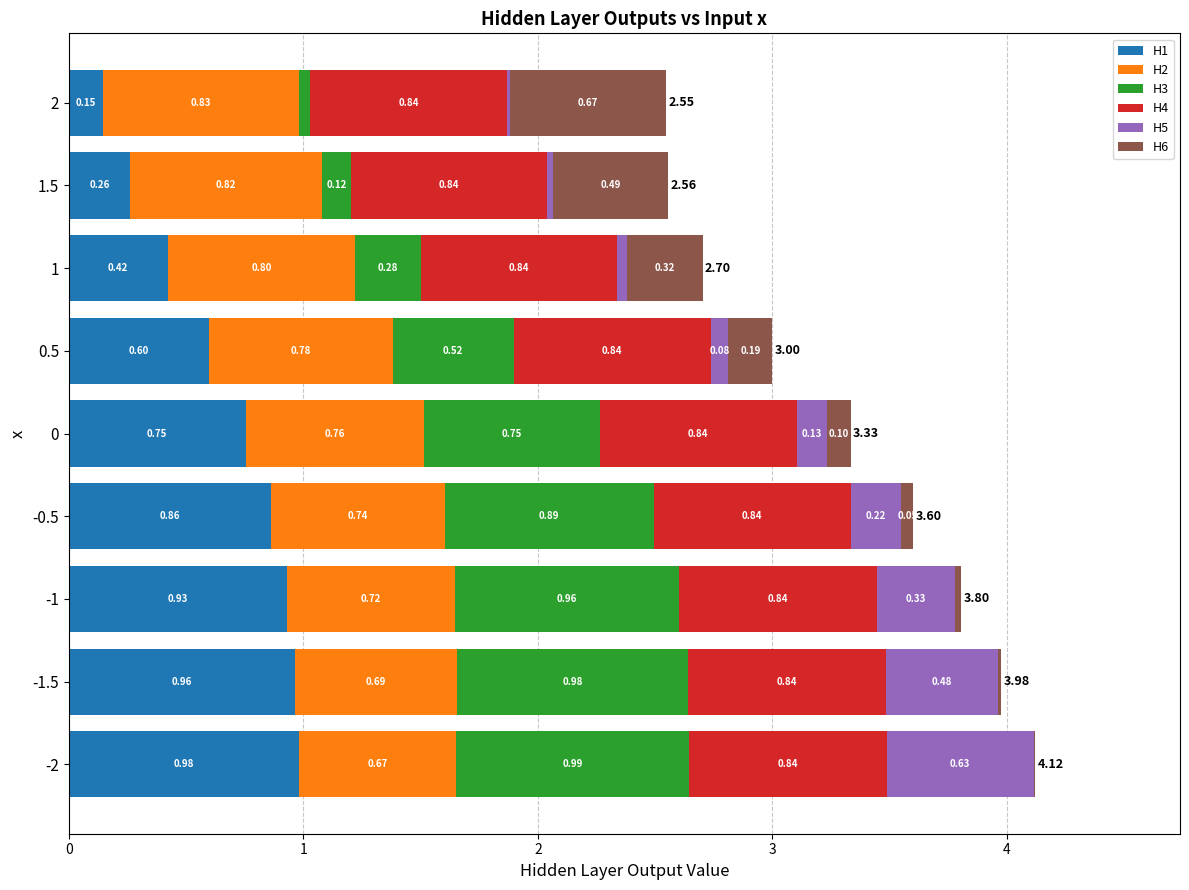

What is the total value across all series at 0.5?

3.0